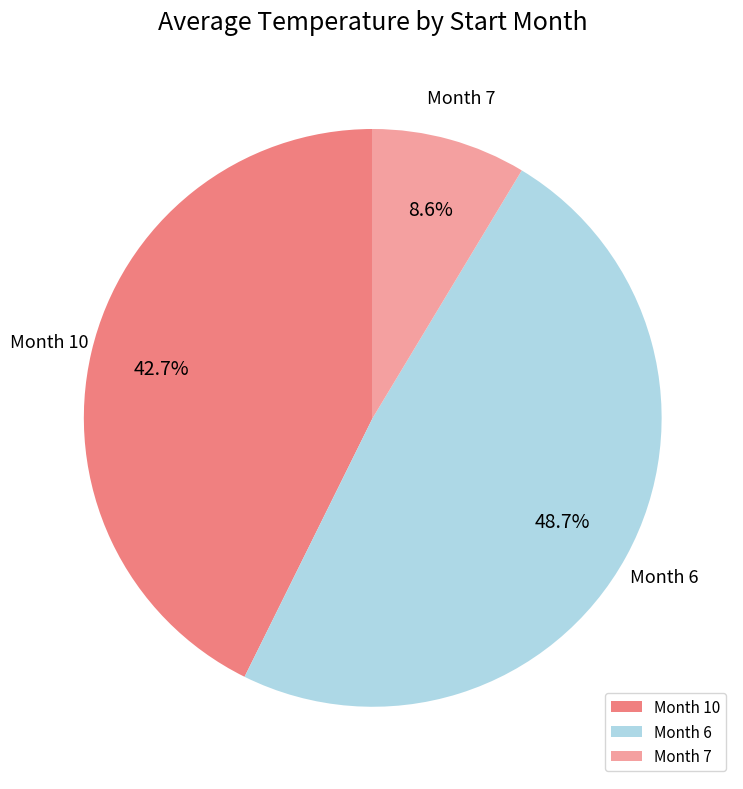

To the nearest percent, what is the difference between the largest and smallest slice percentages?

40%